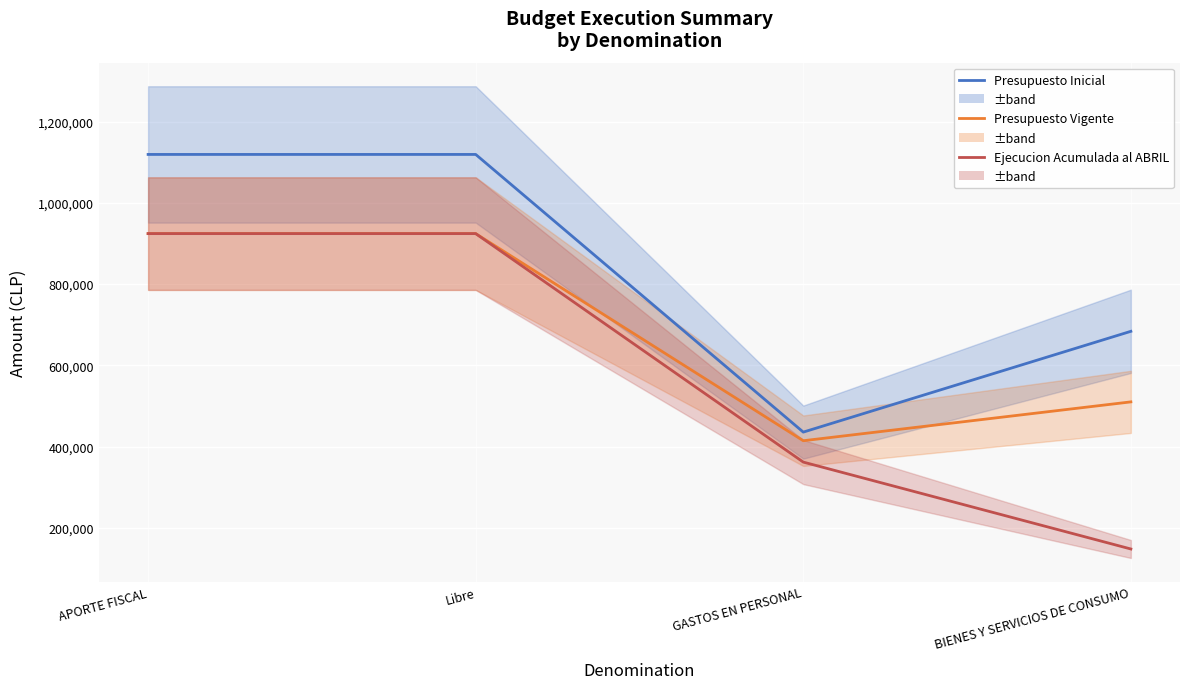

Which series changed the most between GASTOS EN PERSONAL and BIENES Y SERVICIOS DE CONSUMO?

Presupuesto Inicial